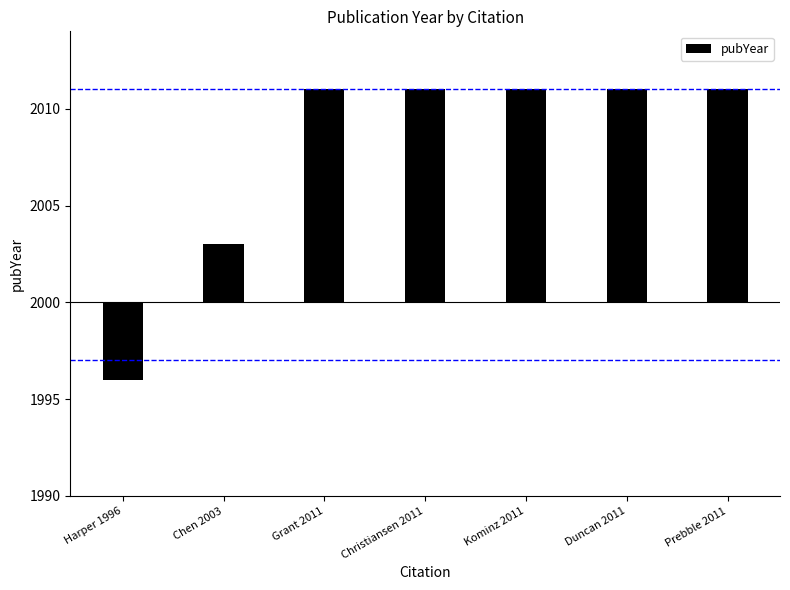

Does the chart contain stacked bars?

No